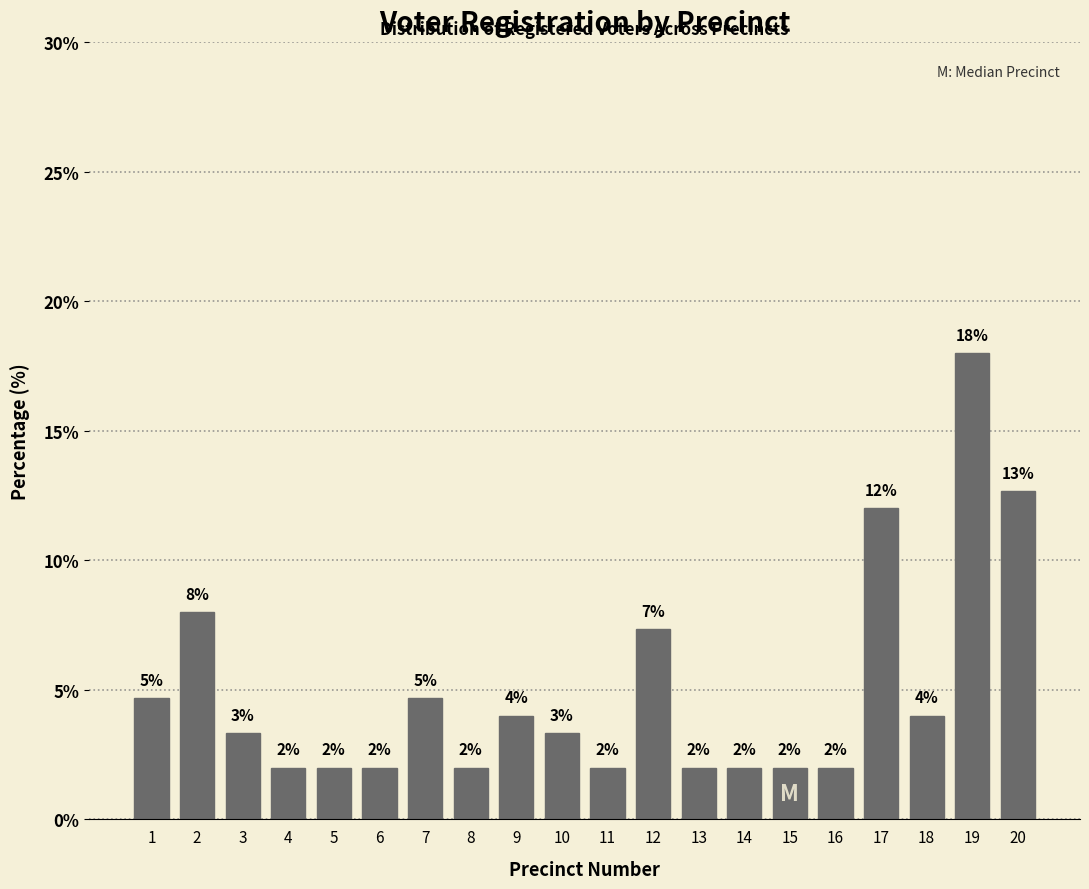

What value does the data have at 13?

2.0